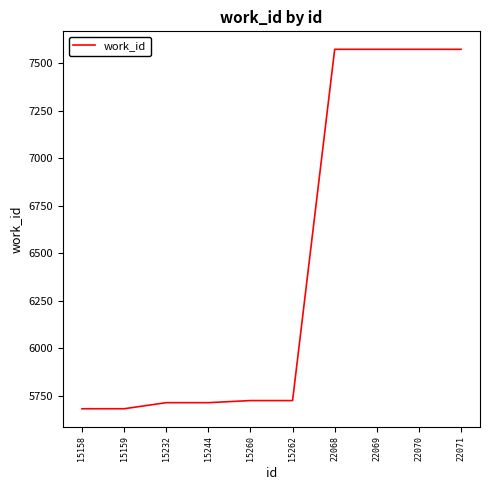

What is the difference between the maximum and minimum values?

1890